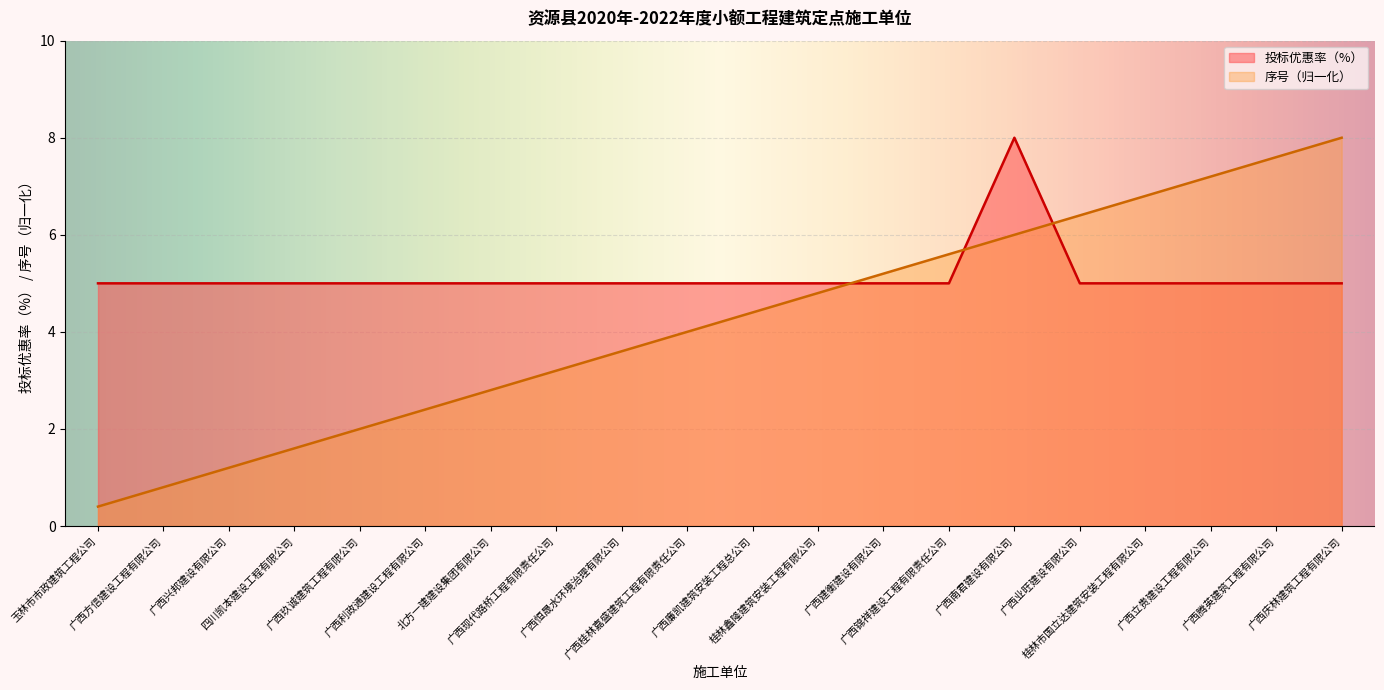

What is the difference between the 序号 values at 广西廉凯建筑安装工程总公司 and 四川凯本建设工程有限公司?

2.8